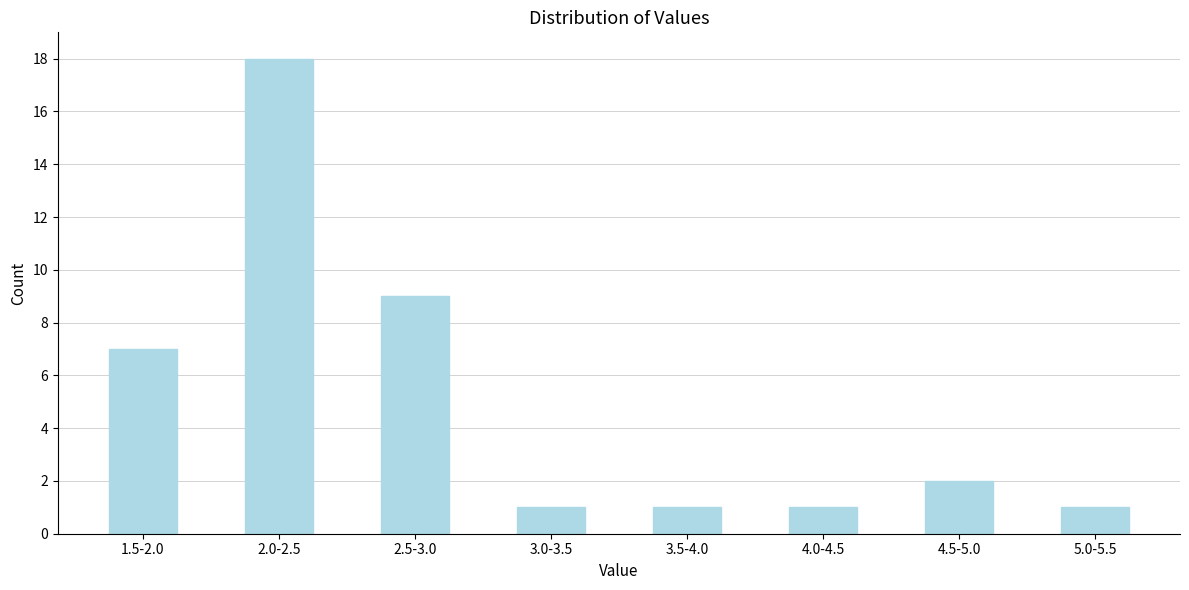

Reading left to right, transcribe all the data shown in this chart.

1.5-2.0=7	2.0-2.5=18	2.5-3.0=9	3.0-3.5=1	3.5-4.0=1	4.0-4.5=1	4.5-5.0=2	5.0-5.5=1